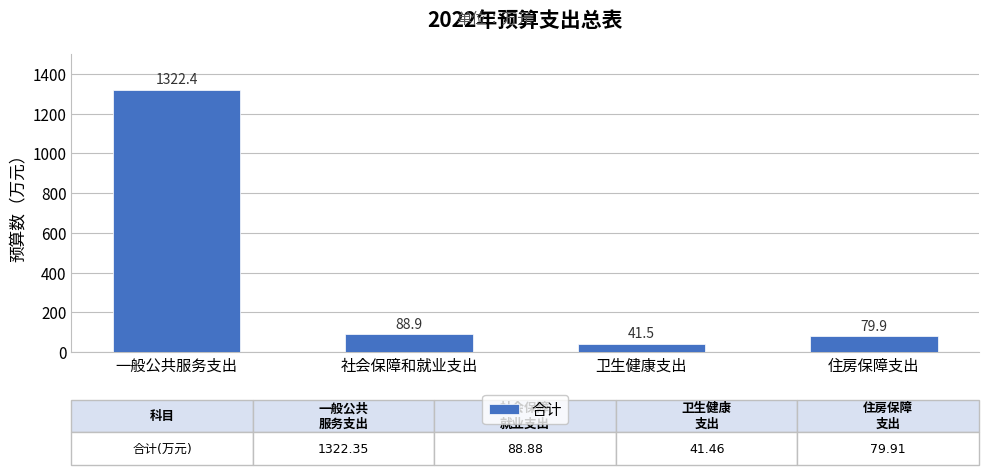

How many bars are there in total?

4